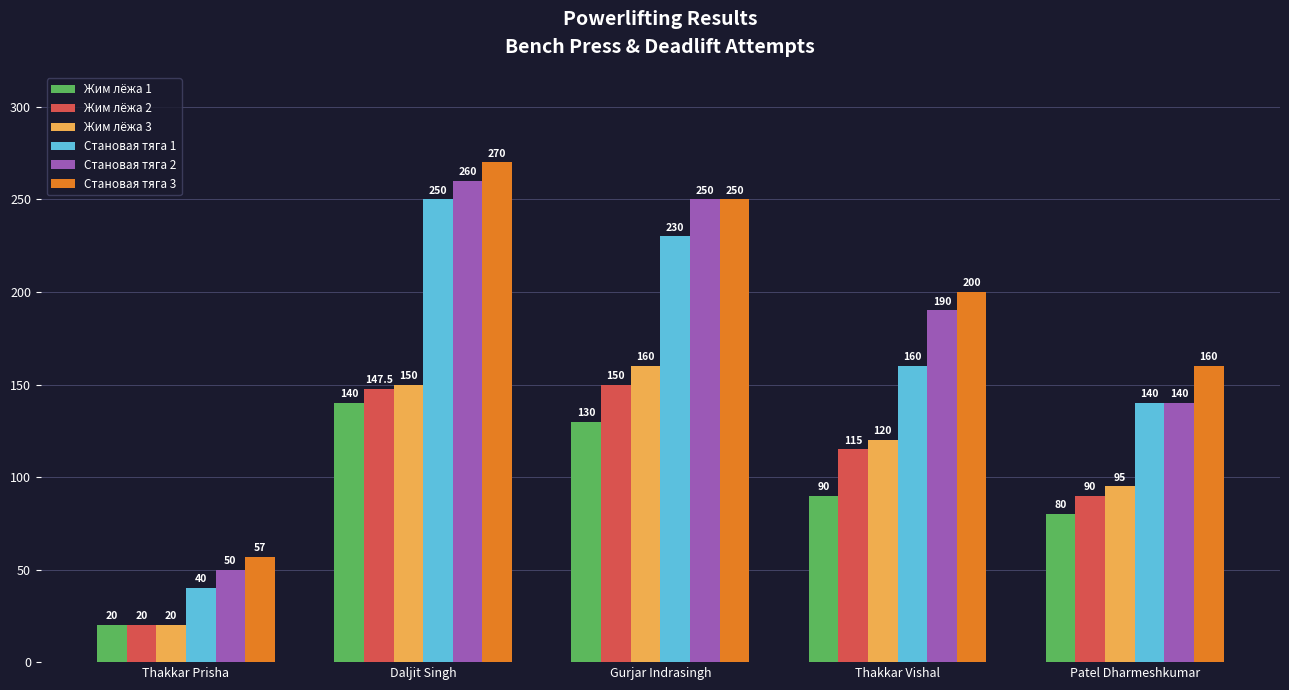

Reading left to right, list all the values displayed in this chart.

Жим лёжа 1: 20.0	140.0	130.0	90.0	80.0
Жим лёжа 2: 20.0	147.5	150.0	115.0	90.0
Жим лёжа 3: 20.0	150.0	160.0	120.0	95.0
Становая тяга 1: 40.0	250.0	230.0	160.0	140.0
Становая тяга 2: 50.0	260.0	250.0	190.0	140.0
Становая тяга 3: 57.0	270.0	250.0	200.0	160.0